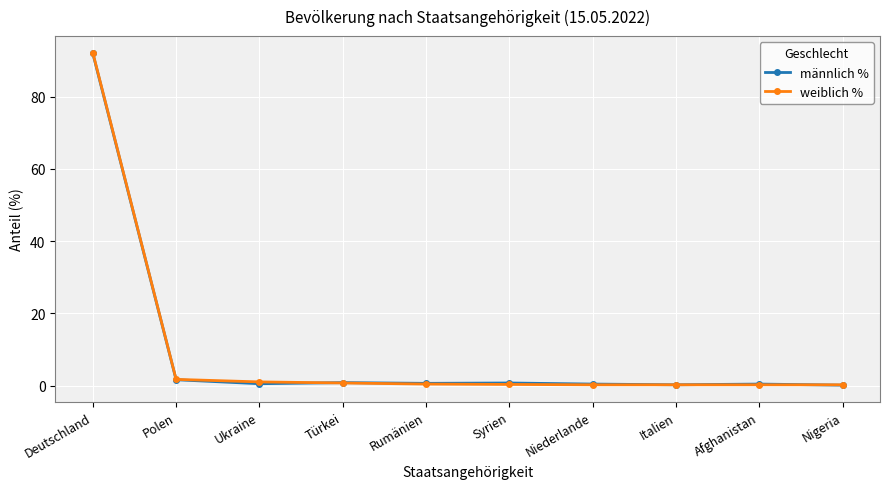

What is the label of the 4th point from the right?

Niederlande